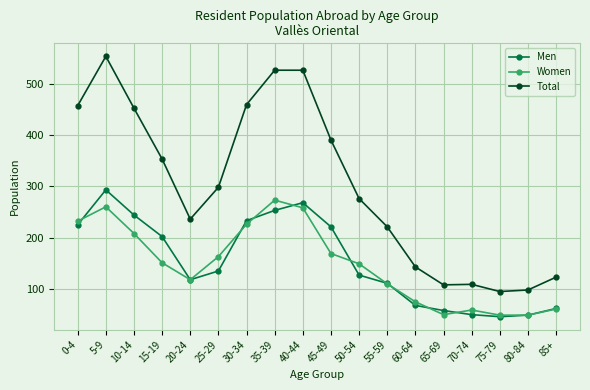

What is the maximum value shown in the chart?

553